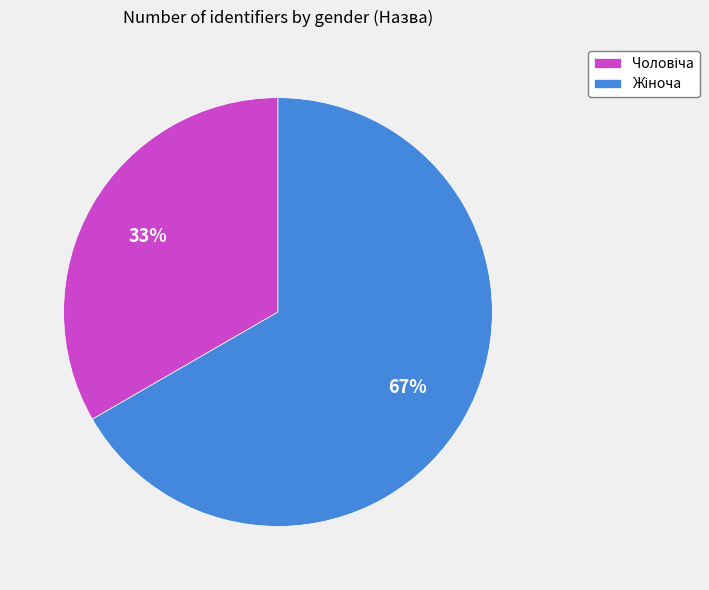

Is there any slice that represents more than half of the pie?

Yes